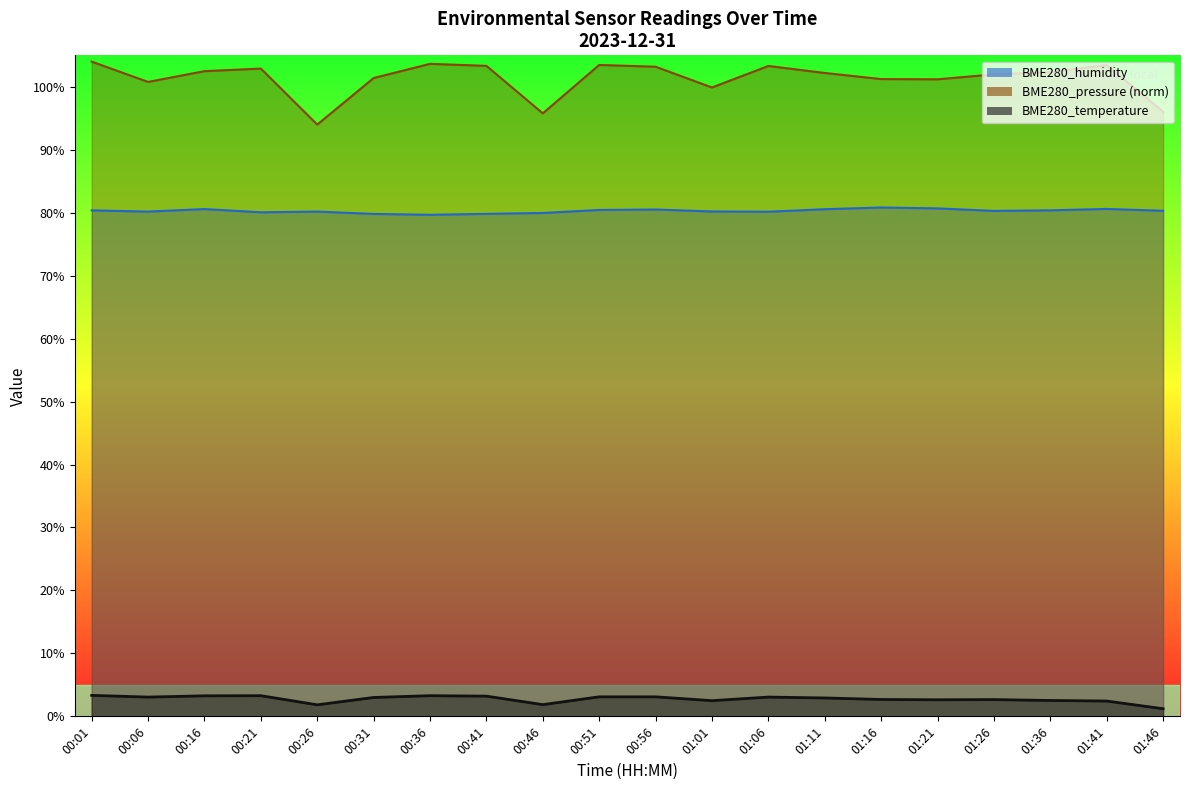

At which category is the sum across all series the highest?

00:01